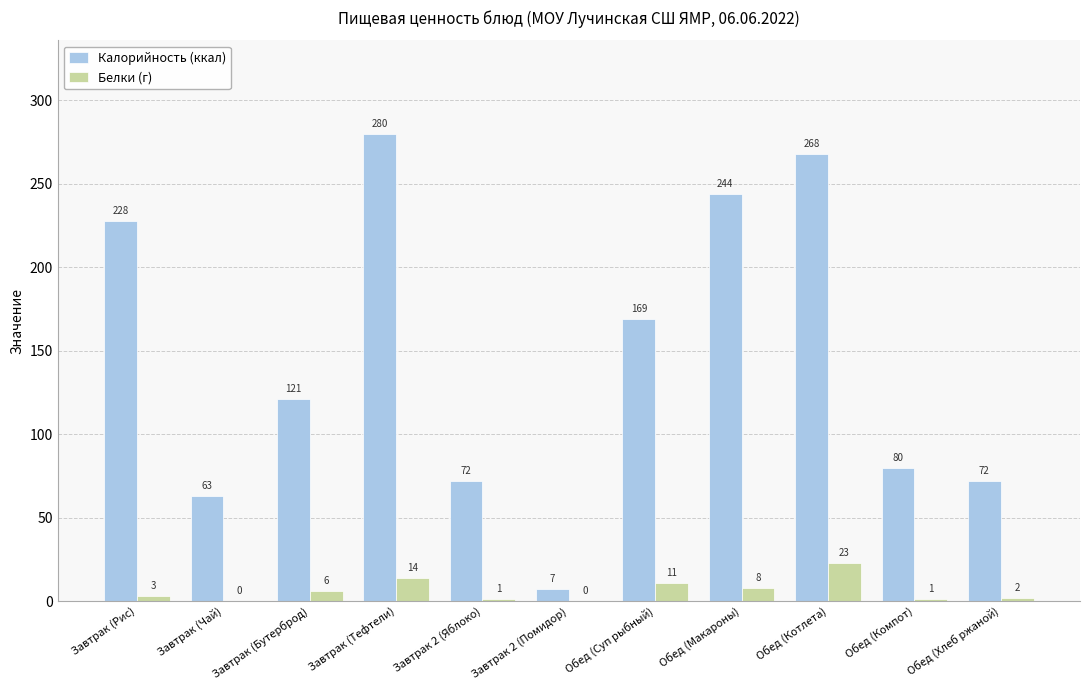

Reading left to right, what are all the values shown in this chart?

Калорийность (ккал): Завтрак (Рис)=228	Завтрак (Чай)=63	Завтрак (Бутерброд)=121	Завтрак (Тефтели)=280	Завтрак 2 (Яблоко)=72	Завтрак 2 (Помидор)=7	Обед (Суп рыбный)=169	Обед (Макароны)=244	Обед (Котлета)=268	Обед (Компот)=80	Обед (Хлеб ржаной)=72
Белки (г): Завтрак (Рис)=3	Завтрак (Чай)=0	Завтрак (Бутерброд)=6	Завтрак (Тефтели)=14	Завтрак 2 (Яблоко)=1	Завтрак 2 (Помидор)=0	Обед (Суп рыбный)=11	Обед (Макароны)=8	Обед (Котлета)=23	Обед (Компот)=1	Обед (Хлеб ржаной)=2